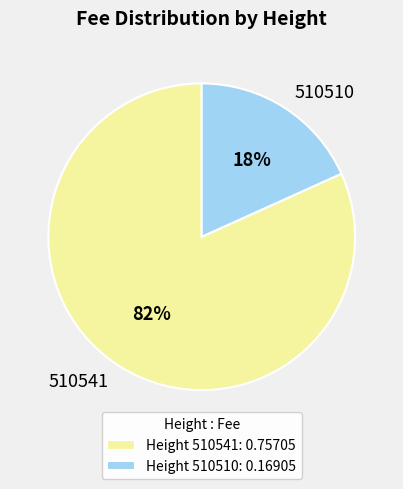

Is it true that 510541 is 75% of the pie?

False